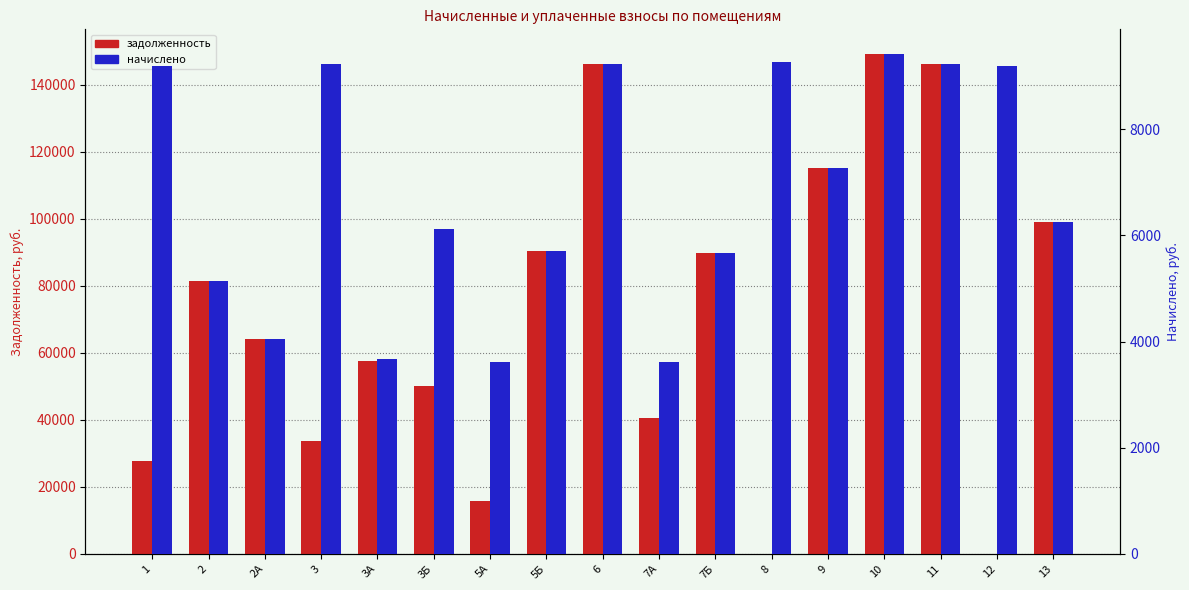

What value does the начислено series have at 3Б?

6123.1